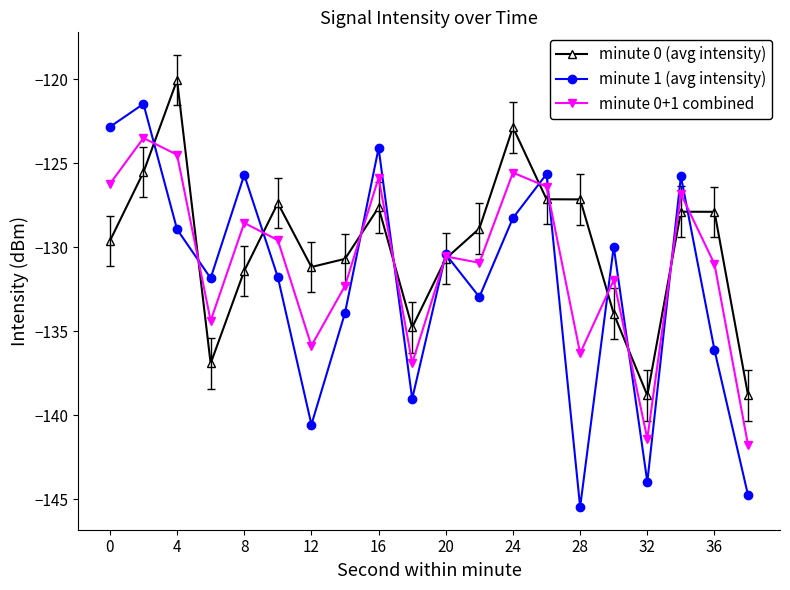

What are all the series names shown in the legend?

minute 0 (avg intensity), minute 1 (avg intensity), minute 0+1 combined